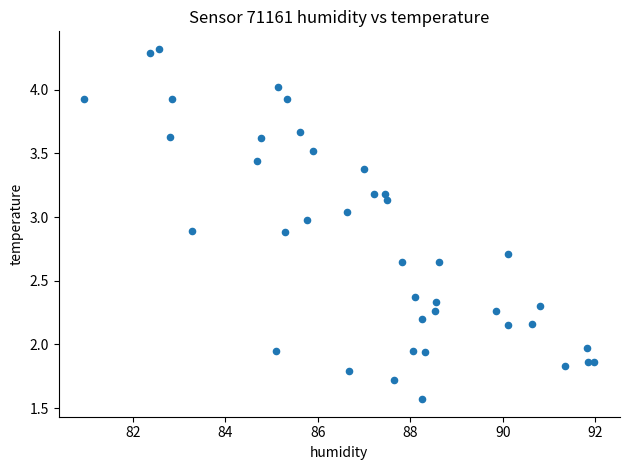

What is the range of X values (max minus min)?

11.0